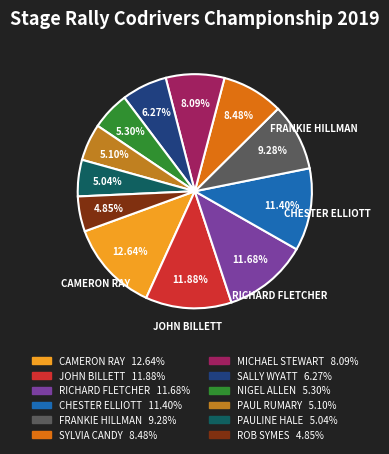

What portion of the pie excludes PAUL RUMARY?

94.9%